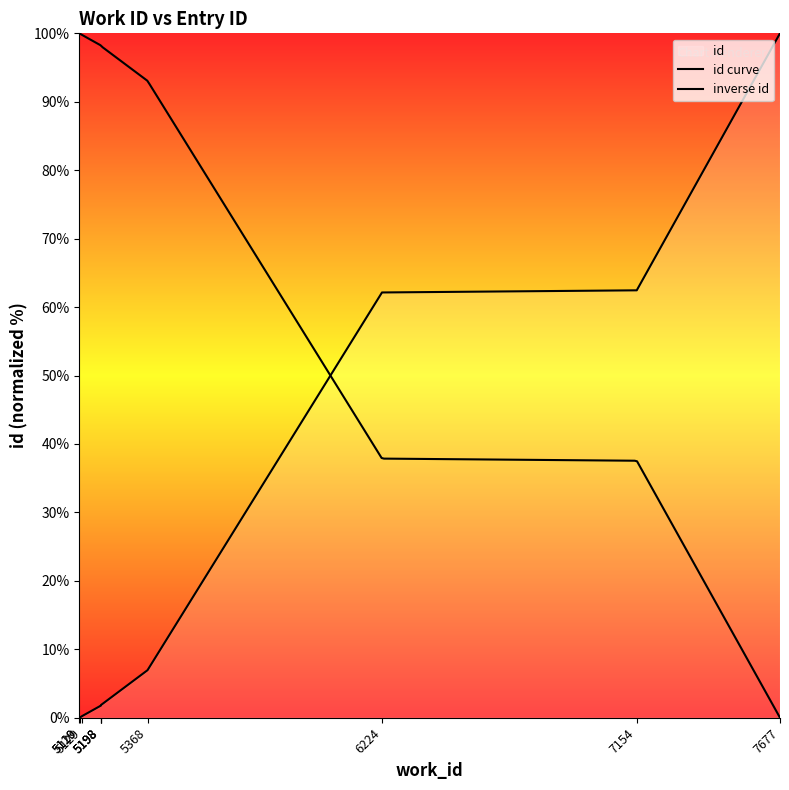

Read the value at 5129.

0.2